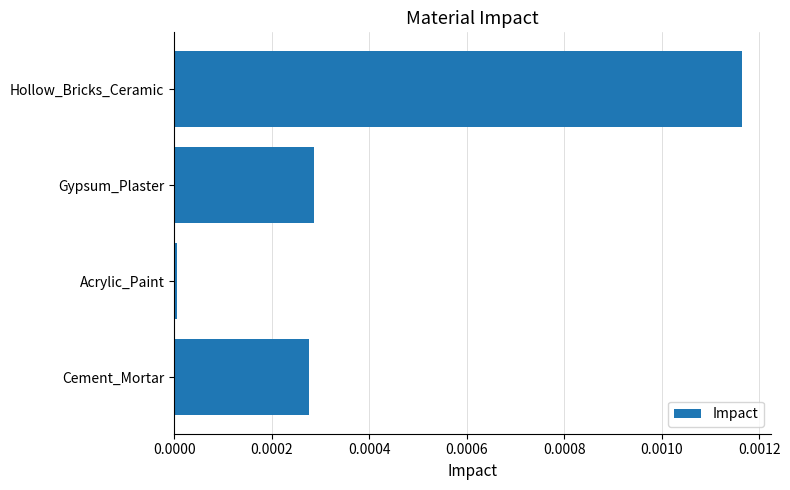

The value at Cement_Mortar is 0.0. True or false?

True